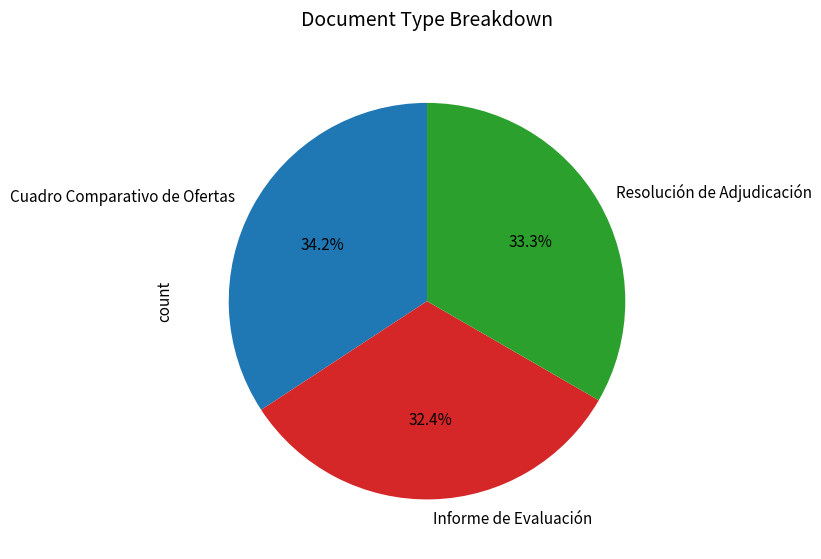

How many segments does this pie chart have?

3